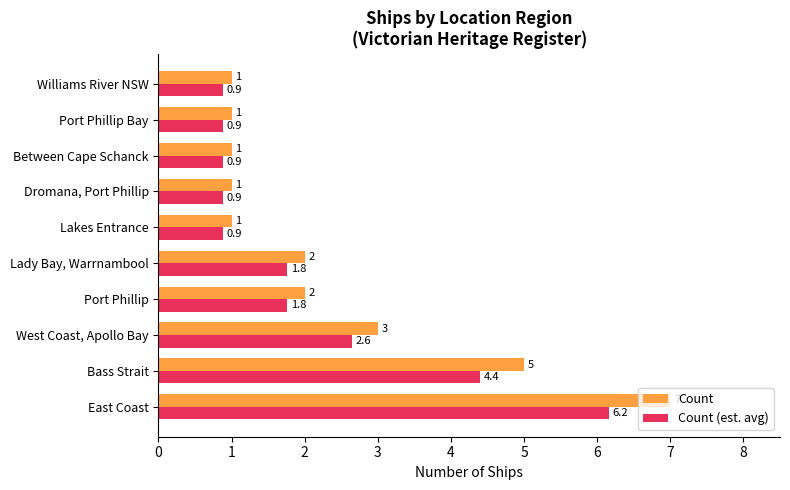

How many values in the Count (est. avg) series exceed 1?

5